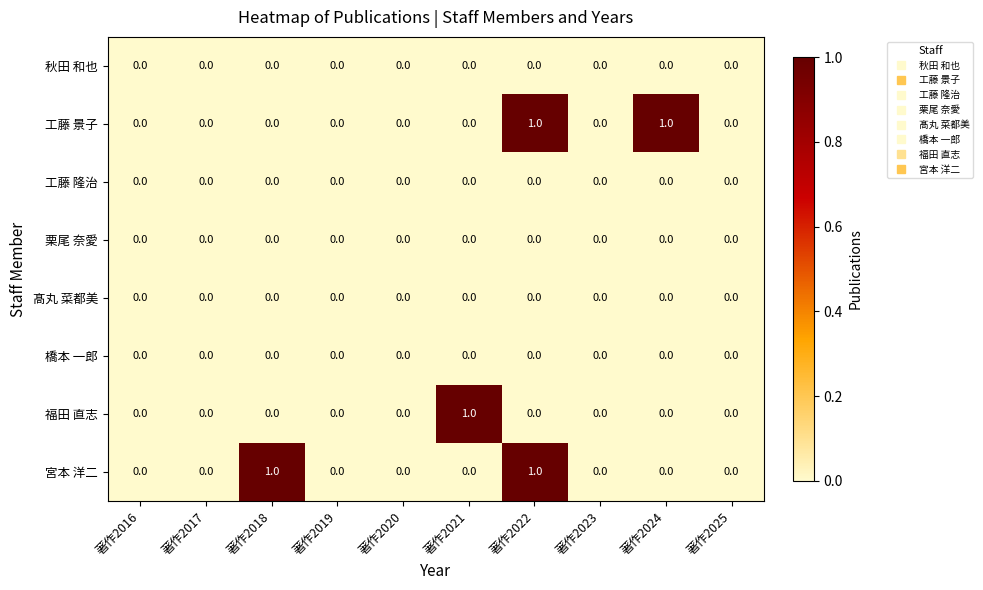

Is it true that 工藤 景子 equals 0 at 著作2021?

True